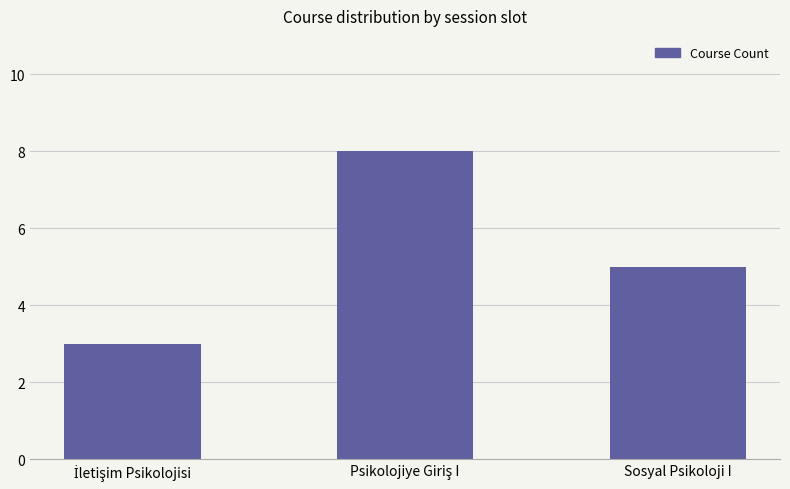

How many data points does each series have?

3